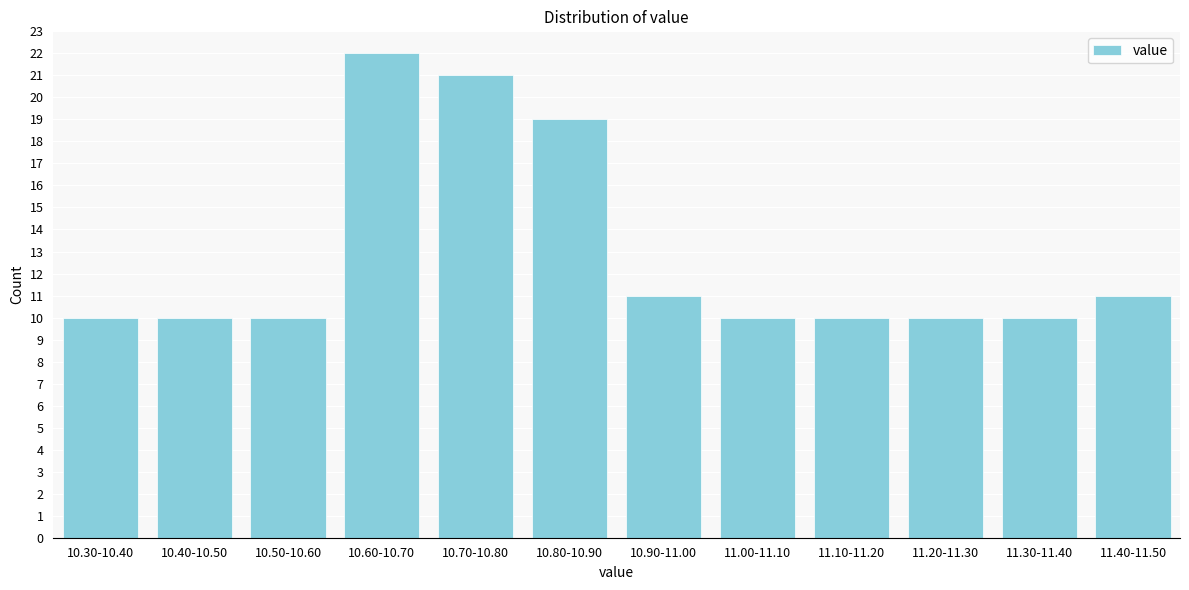

Reading left to right, transcribe all the data shown in this chart.

10.30-10.40=10	10.40-10.50=10	10.50-10.60=10	10.60-10.70=22	10.70-10.80=21	10.80-10.90=19	10.90-11.00=11	11.00-11.10=10	11.10-11.20=10	11.20-11.30=10	11.30-11.40=10	11.40-11.50=11